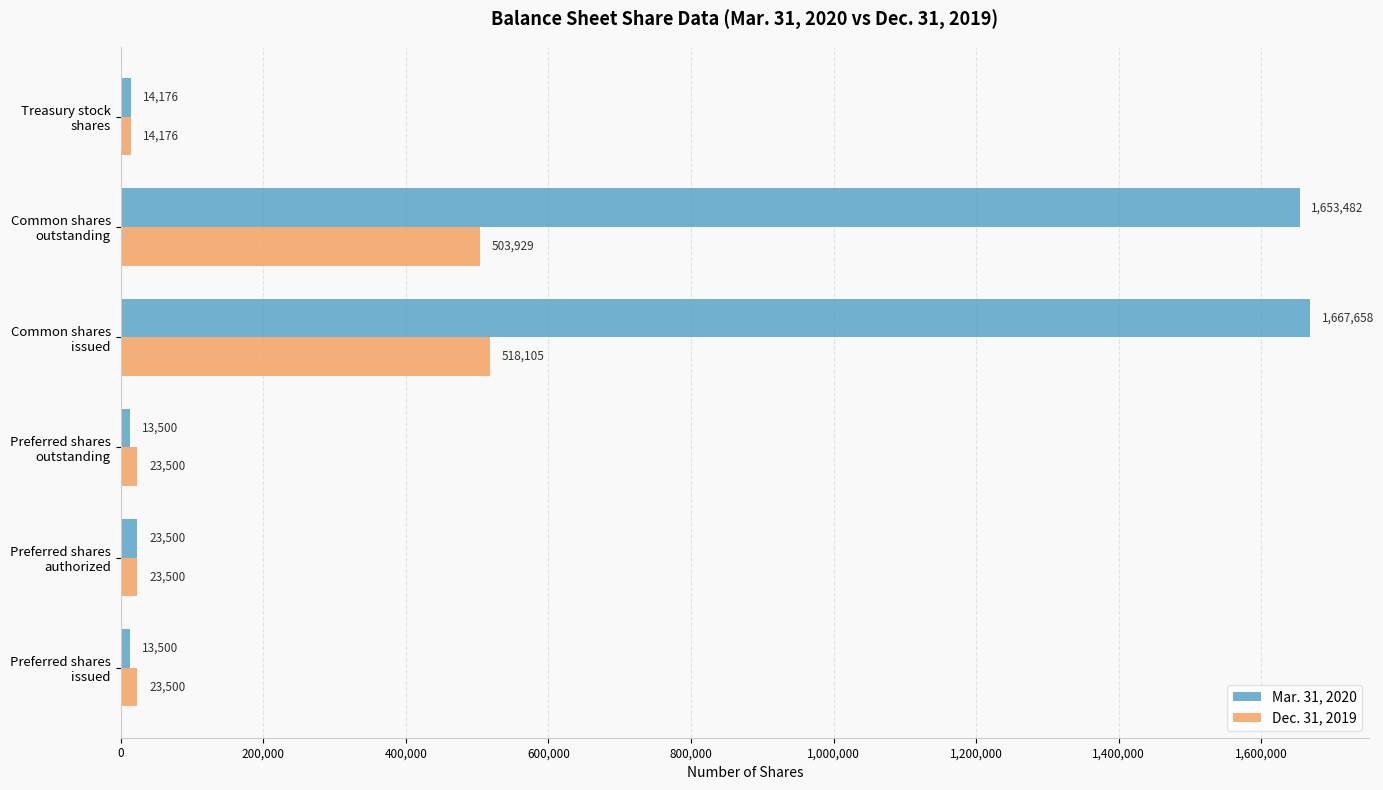

Which series has the largest total across all categories?

Mar. 31, 2020